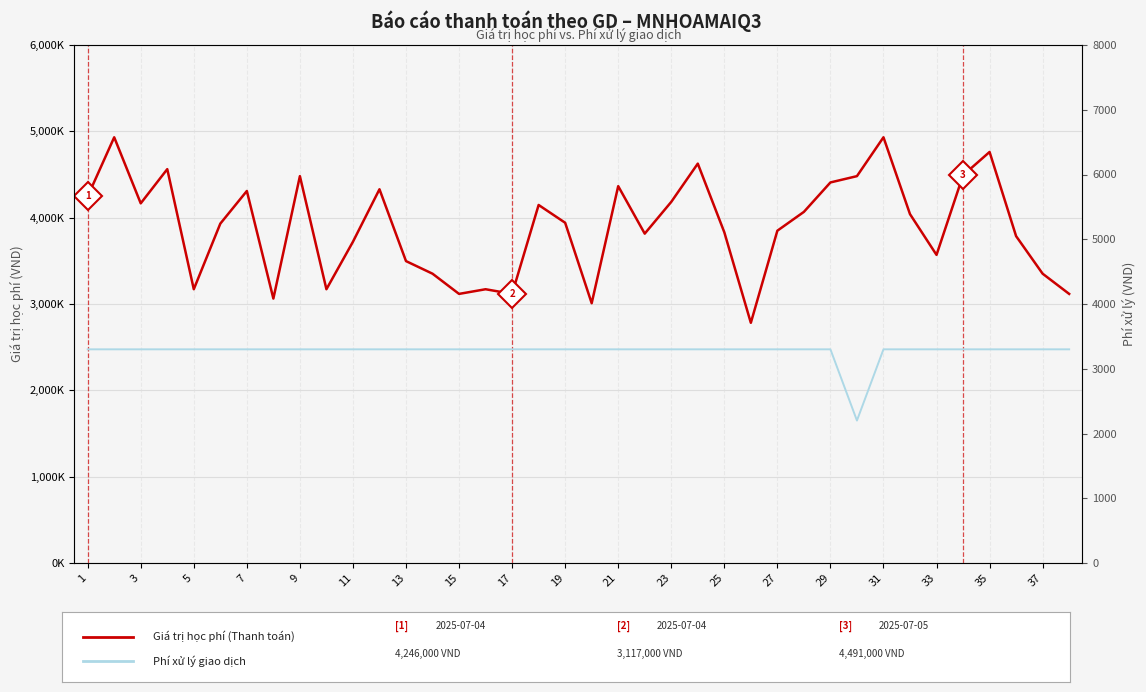

Rank the series by their maximum value, from highest to lowest.

Giá trị học phí (Thanh toán), Phí xử lý giao dịch